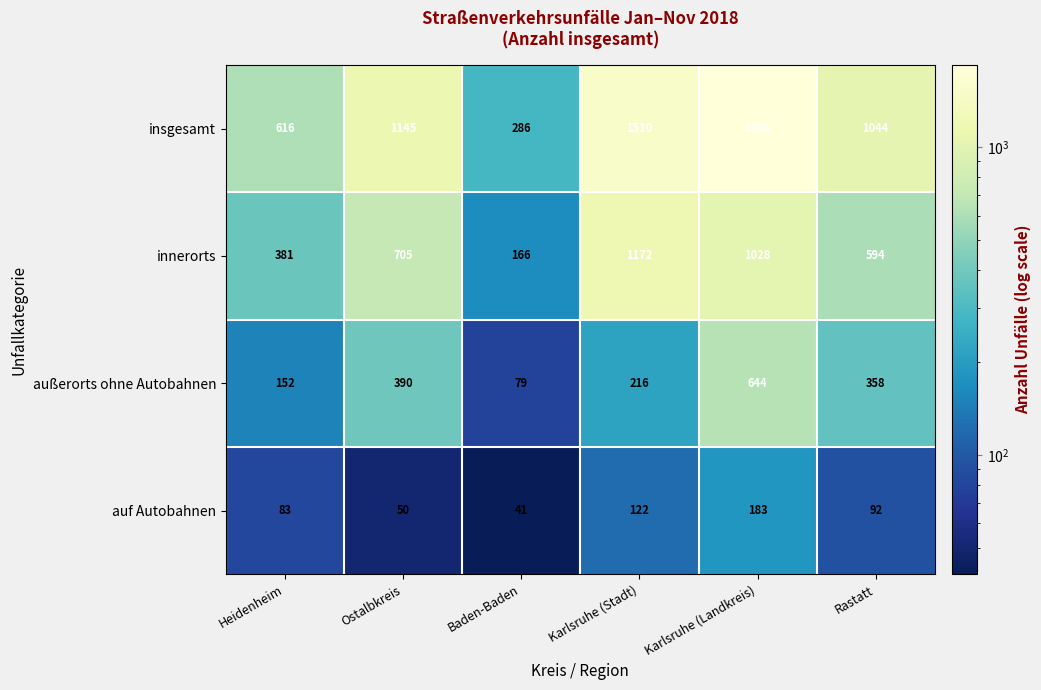

How many data points does each series have?

6